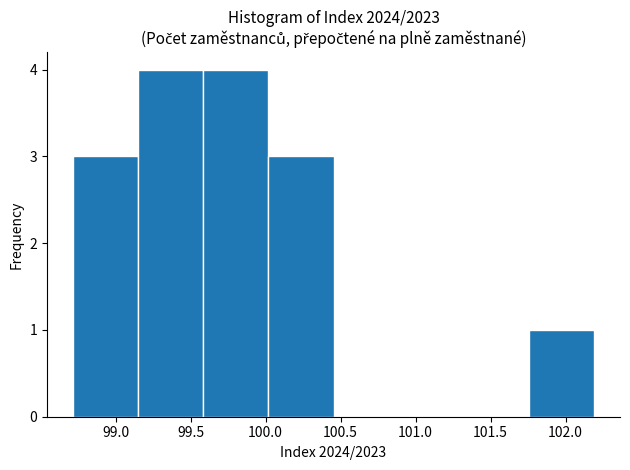

Reading left to right, list every bar in this chart as the range it spans on the x-axis followed by its height. Neither the bar edges nor the heights are printed on the chart, so give them approximately, as read against the axes.

98.70 to 99.15: 3
99.15 to 99.60: 4
99.60 to 100.00: 4
100.00 to 100.45: 3
100.45 to 100.90: 0
100.90 to 101.30: 0
101.30 to 101.75: 0
101.75 to 102.20: 1